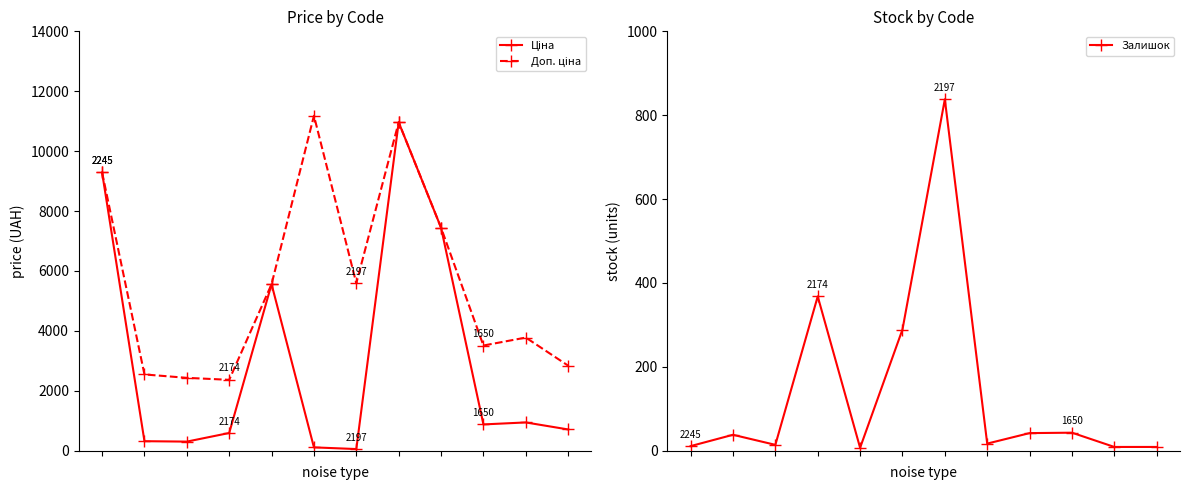

List the series in order of their peak value, lowest first.

Залишок, Ціна, Доп. ціна